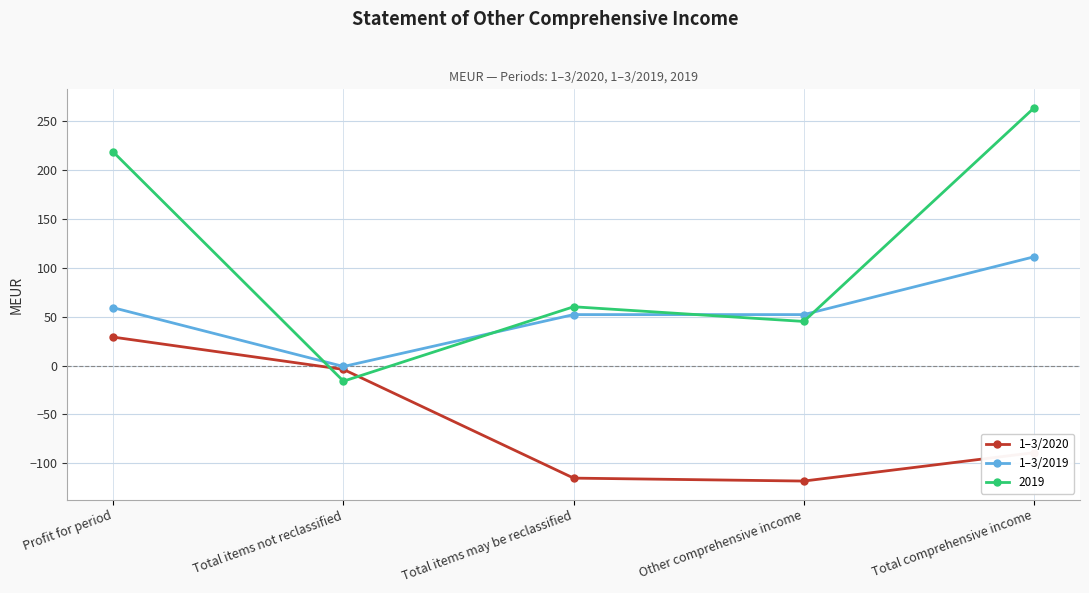

At which label does 1–3/2019 reach its minimum?

Total items not reclassified